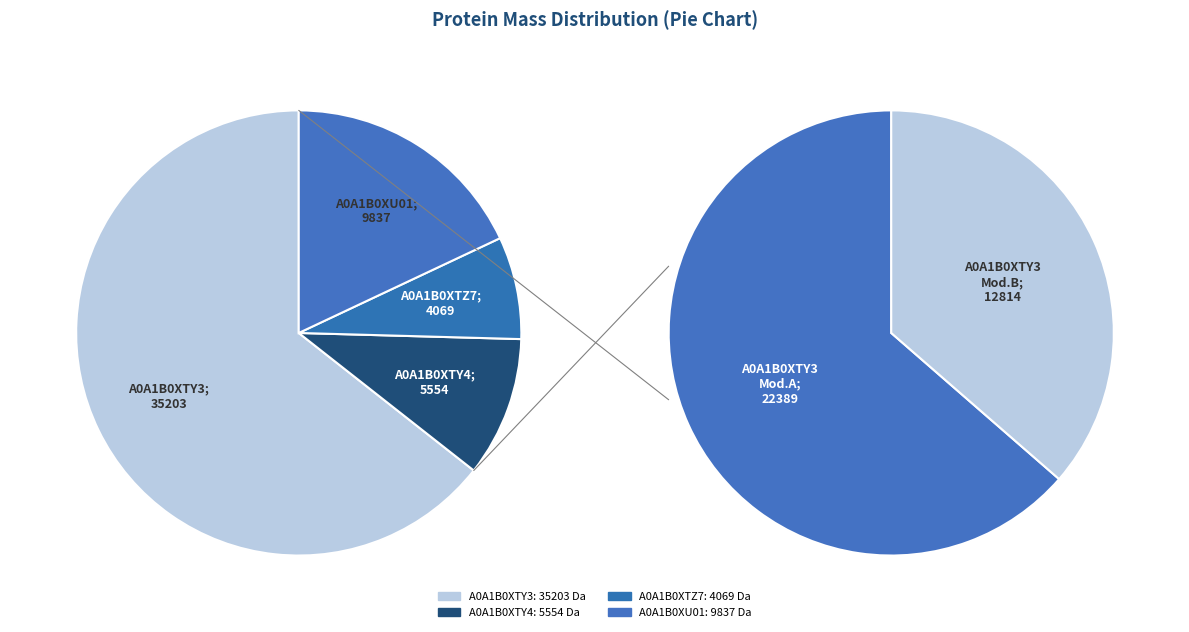

Is it true that A0A1B0XU01 is 18% of the pie?

True